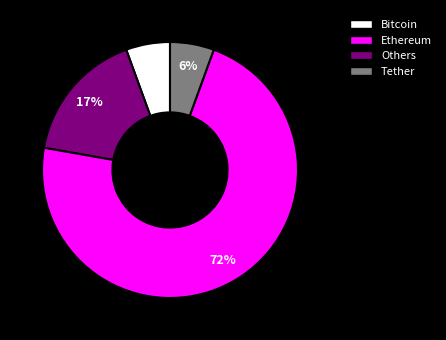

What is the largest slice in the pie chart?

Others